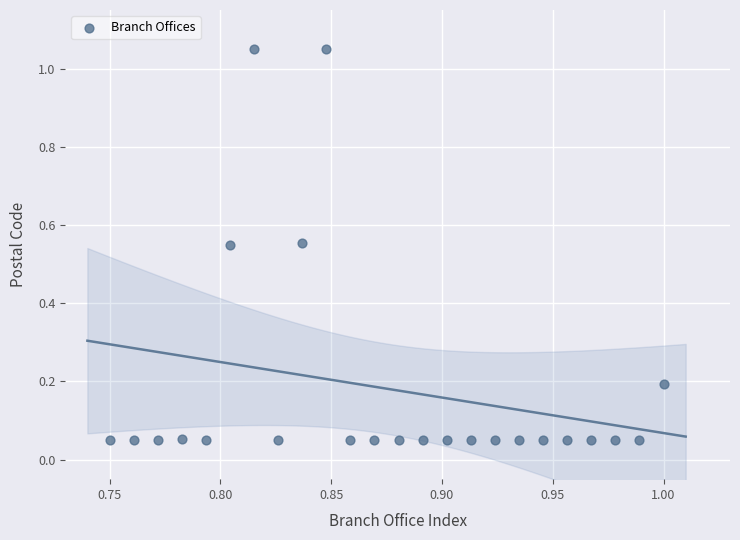

What is the range of Y values (max minus min)?

1.0